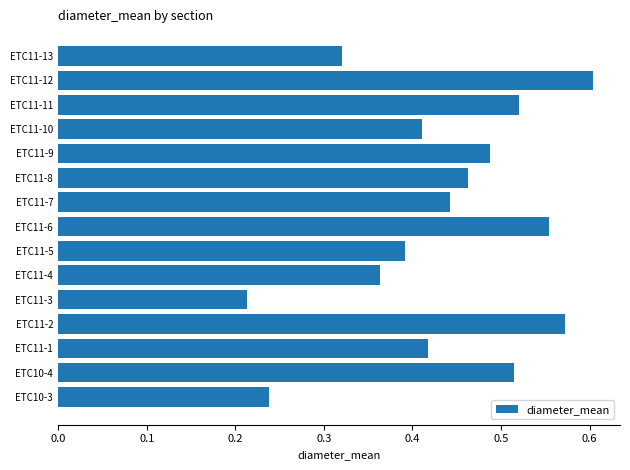

What is the sum of the values at ETC11-2 and ETC11-6?

1.1